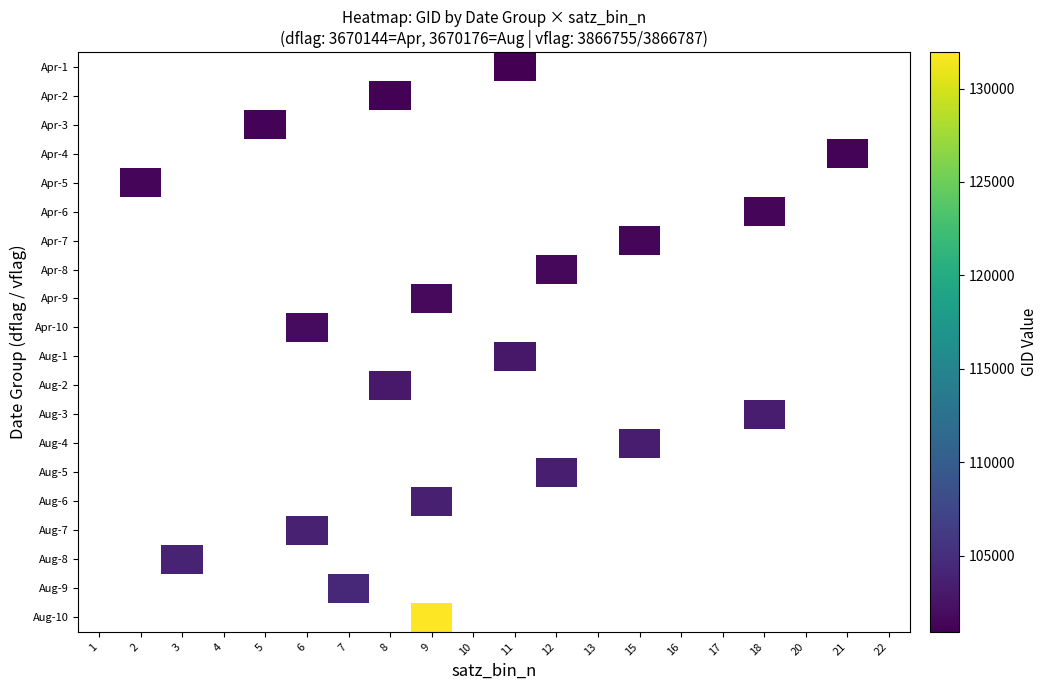

Which category has the highest value across all series?

9